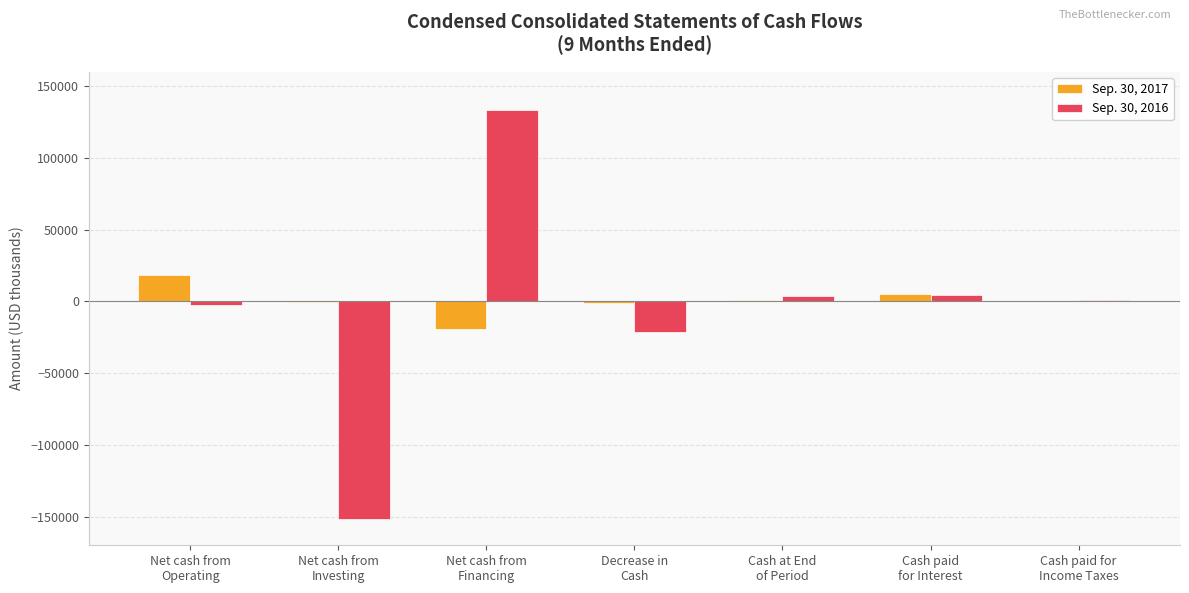

What is the sum of all Sep. 30, 2016 values?

-33954